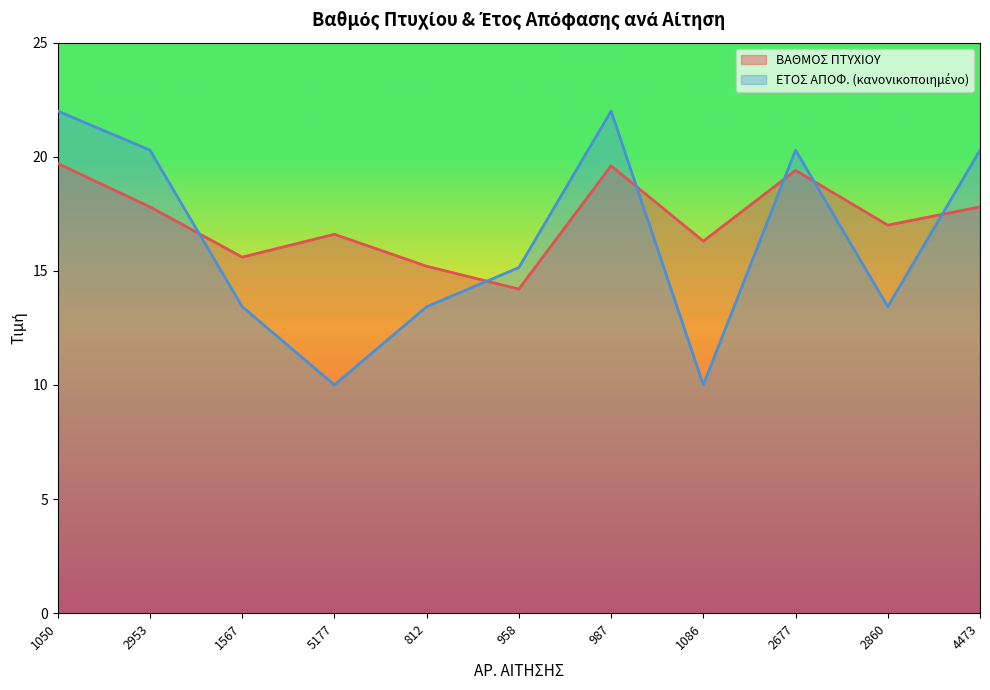

Which has a higher value, 987 or 2677?

987